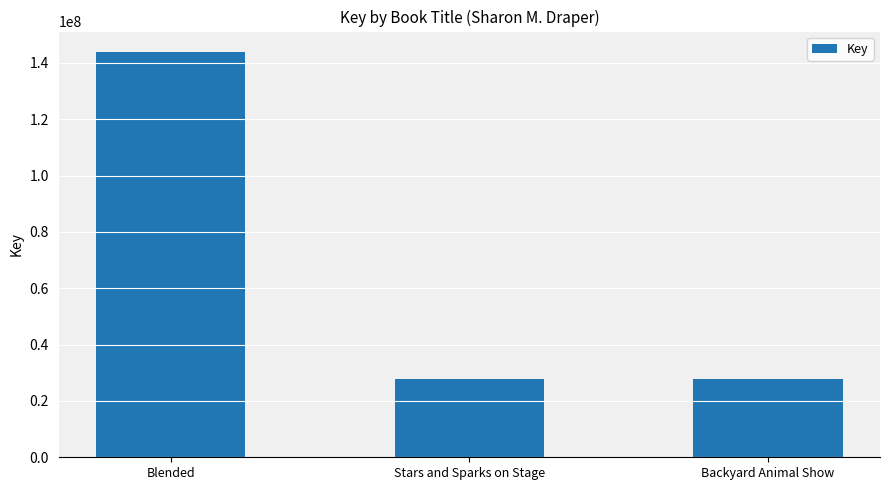

How many series are shown in this chart?

1